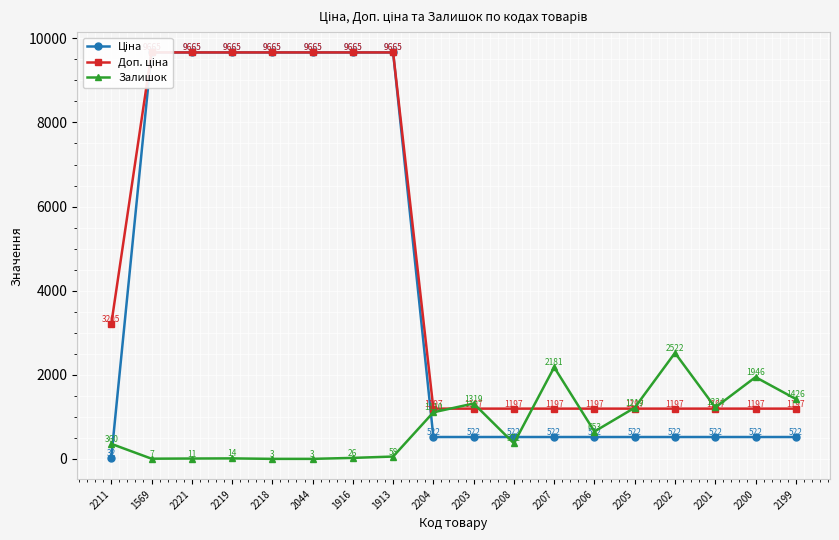

What are all the series names shown in the legend?

Ціна, Доп. ціна, Залишок